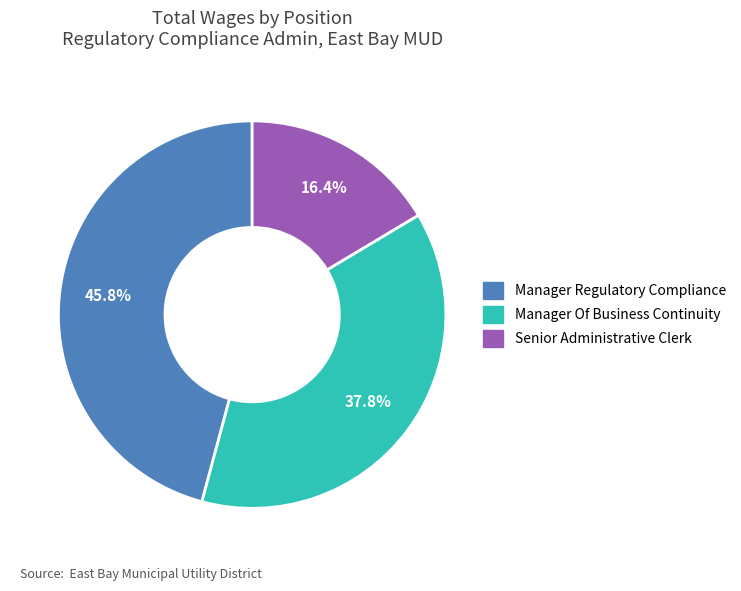

The Senior Administrative Clerk slice represents 24% of the pie. True or false?

False